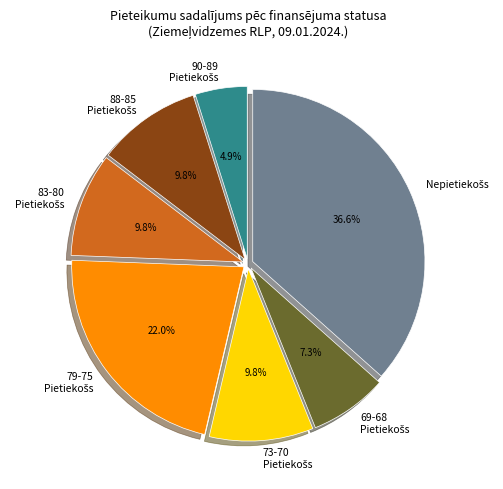

Is there any slice that represents more than half of the pie?

No